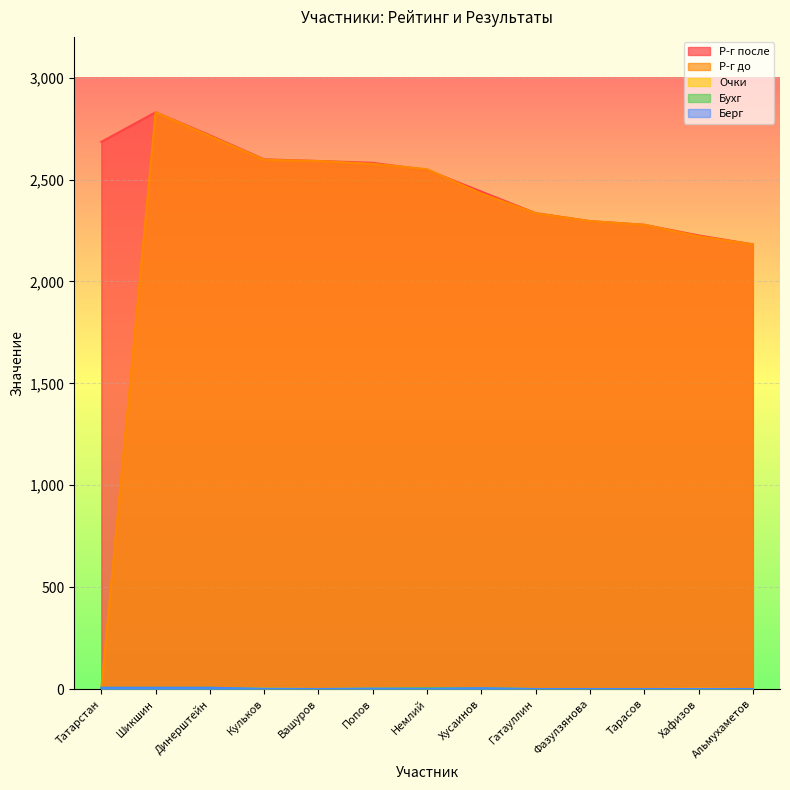

Between Кульков and Хусаинов, which series saw the biggest shift?

Р-г до